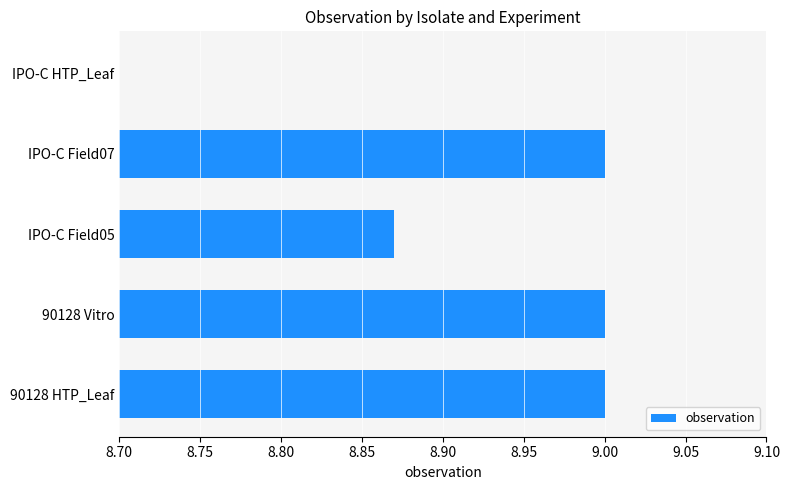

What is the maximum value shown in the chart?

9.0